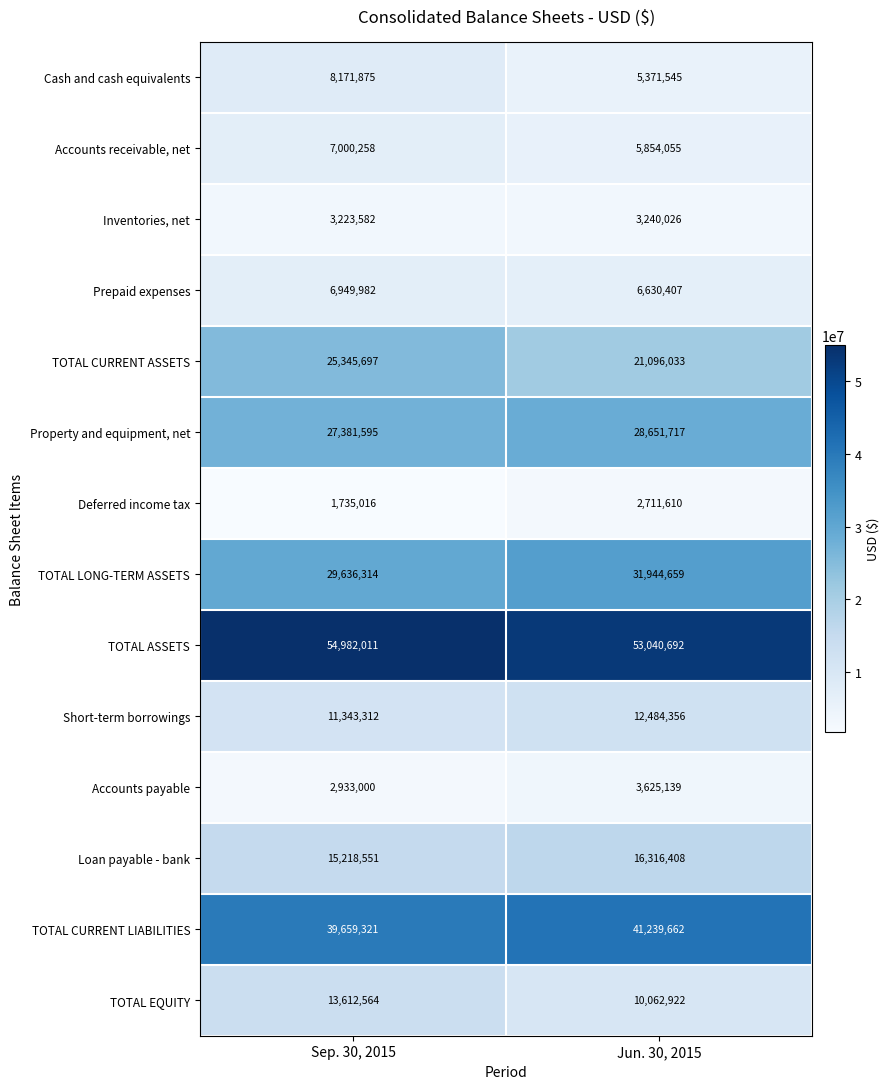

Which series has the largest total across all categories?

TOTAL ASSETS